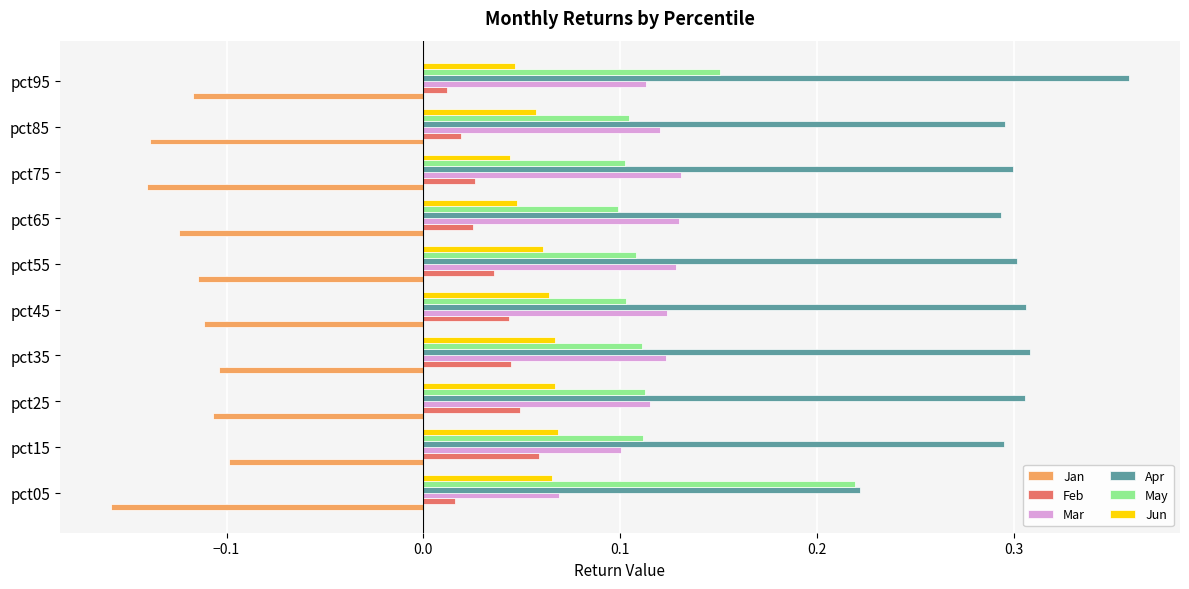

The May series shows 0.1 at pct45. True or false?

True